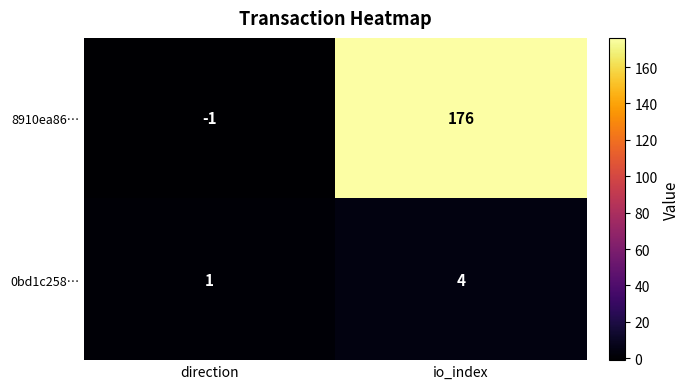

The 0bd1c258… series shows 0 at direction. True or false?

False